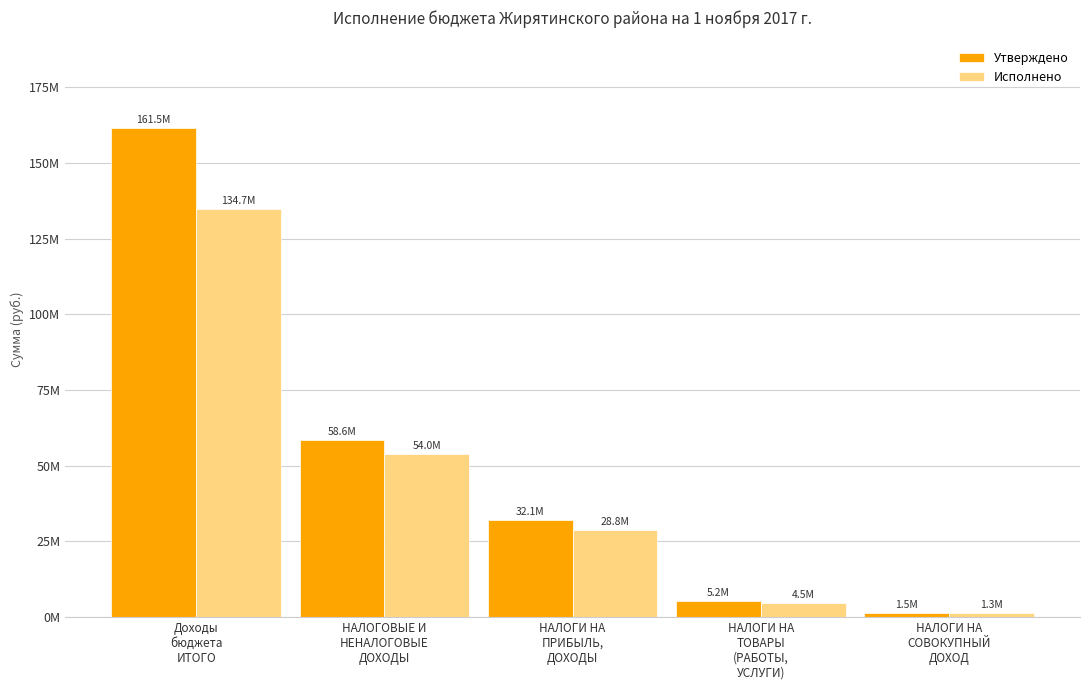

Are the bars grouped side by side (vs. stacked)?

Yes